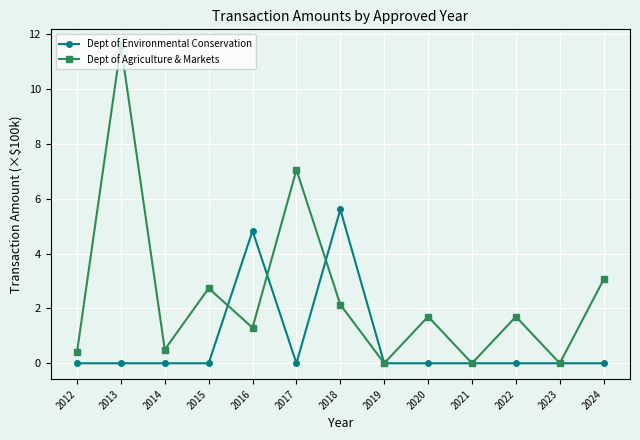

At how many categories does at least one series exceed 5?

3